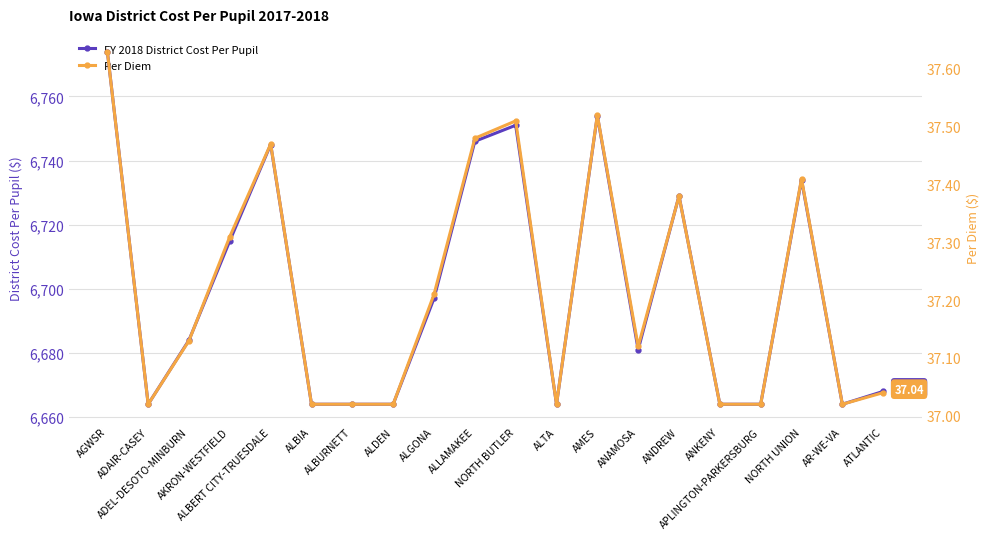

Which category has the lowest value across all series?

ADAIR-CASEY